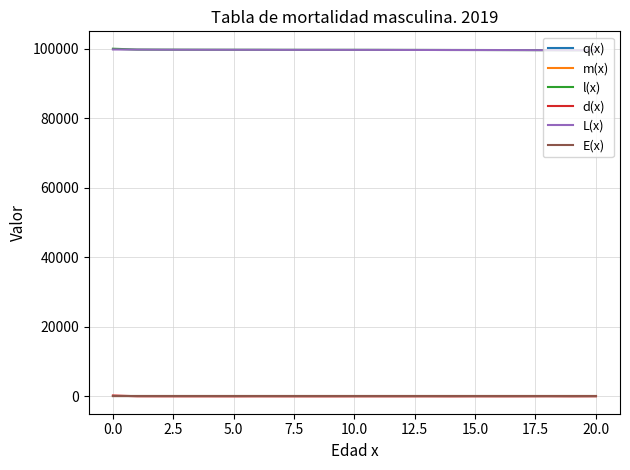

True or false: q(x) and l(x) intersect in this chart.

False